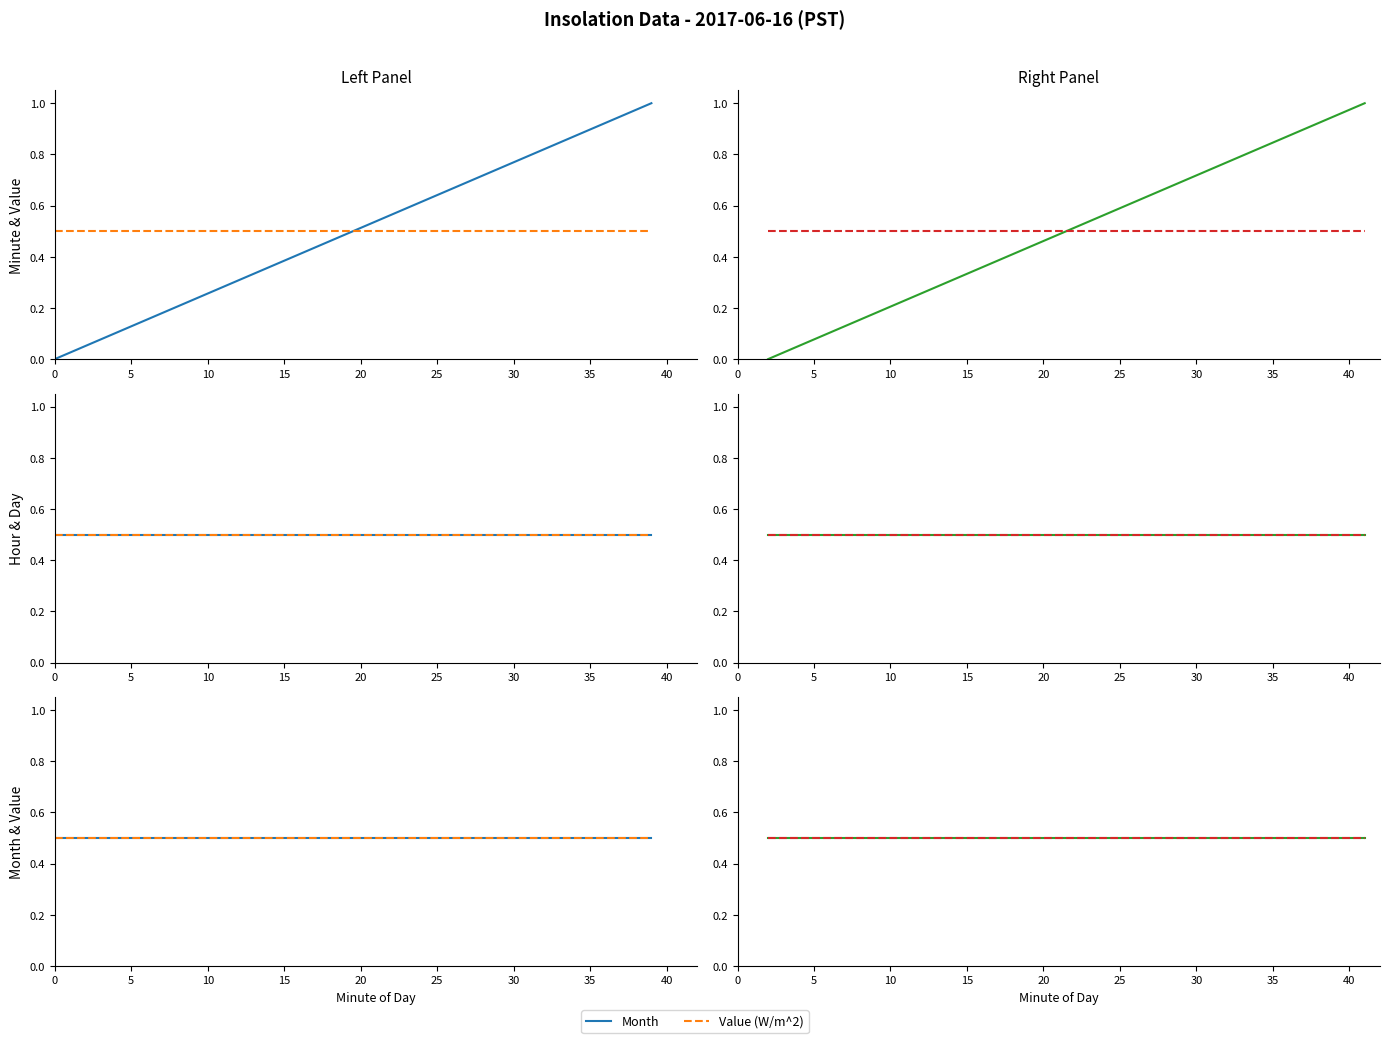

Is the value of Day at 30 greater than the value of Hour at 39?

No